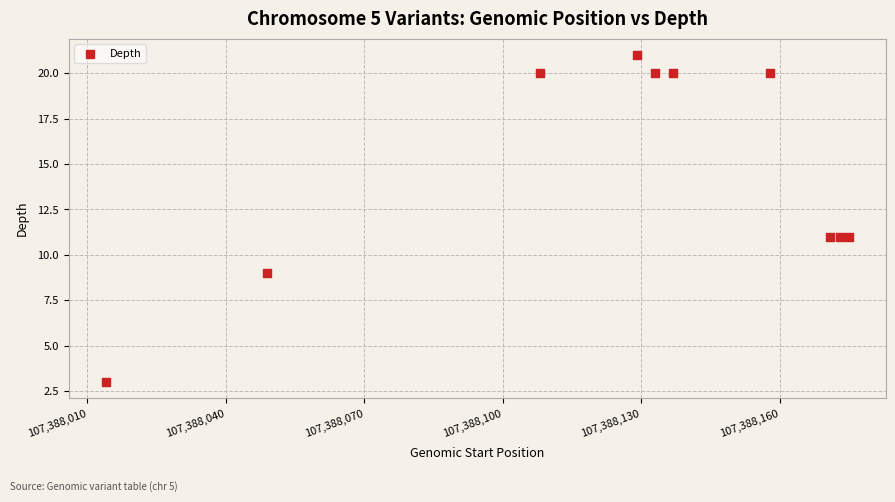

What is the average Y value?

15